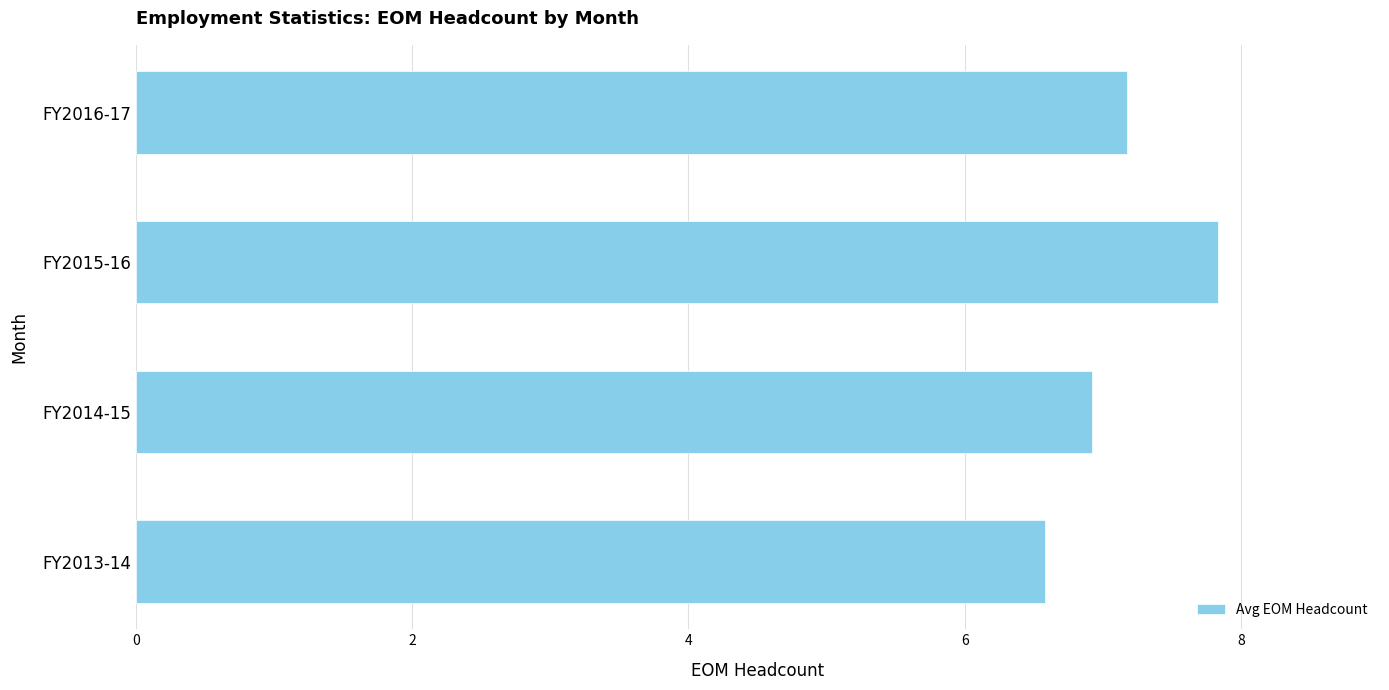

Reading bottom to top, transcribe all the data shown in this chart.

6.6	6.9	7.8	7.2